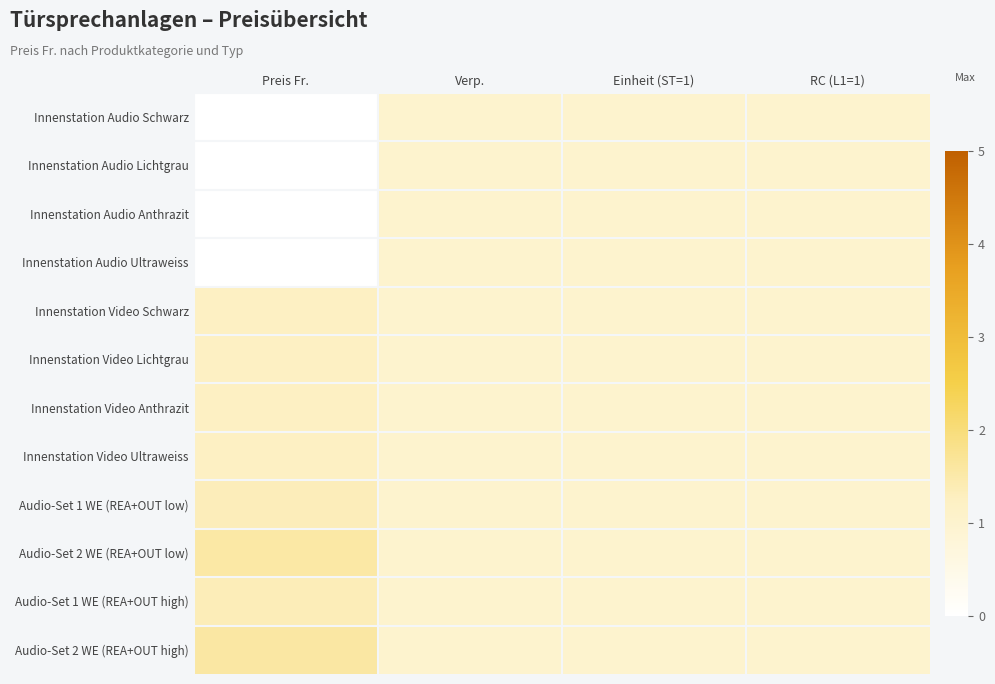

Reading right to left, list all the values displayed in this chart.

Innenstation Audio Schwarz: RC (L1=1)=1.0	Einheit (ST=1)=1.0	Verp.=1.0	Preis Fr.=0.0
Innenstation Audio Lichtgrau: RC (L1=1)=1.0	Einheit (ST=1)=1.0	Verp.=1.0	Preis Fr.=0.0
Innenstation Audio Anthrazit: RC (L1=1)=1.0	Einheit (ST=1)=1.0	Verp.=1.0	Preis Fr.=0.0
Innenstation Audio Ultraweiss: RC (L1=1)=1.0	Einheit (ST=1)=1.0	Verp.=1.0	Preis Fr.=0.0
Innenstation Video Schwarz: RC (L1=1)=1.0	Einheit (ST=1)=1.0	Verp.=1.0	Preis Fr.=1.2
Innenstation Video Lichtgrau: RC (L1=1)=1.0	Einheit (ST=1)=1.0	Verp.=1.0	Preis Fr.=1.2
Innenstation Video Anthrazit: RC (L1=1)=1.0	Einheit (ST=1)=1.0	Verp.=1.0	Preis Fr.=1.2
Innenstation Video Ultraweiss: RC (L1=1)=1.0	Einheit (ST=1)=1.0	Verp.=1.0	Preis Fr.=1.2
Audio-Set 1 WE (REA+OUT low): RC (L1=1)=1.0	Einheit (ST=1)=1.0	Verp.=1.0	Preis Fr.=1.3
Audio-Set 2 WE (REA+OUT low): RC (L1=1)=1.0	Einheit (ST=1)=1.0	Verp.=1.0	Preis Fr.=1.5
Audio-Set 1 WE (REA+OUT high): RC (L1=1)=1.0	Einheit (ST=1)=1.0	Verp.=1.0	Preis Fr.=1.4
Audio-Set 2 WE (REA+OUT high): RC (L1=1)=1.0	Einheit (ST=1)=1.0	Verp.=1.0	Preis Fr.=1.6